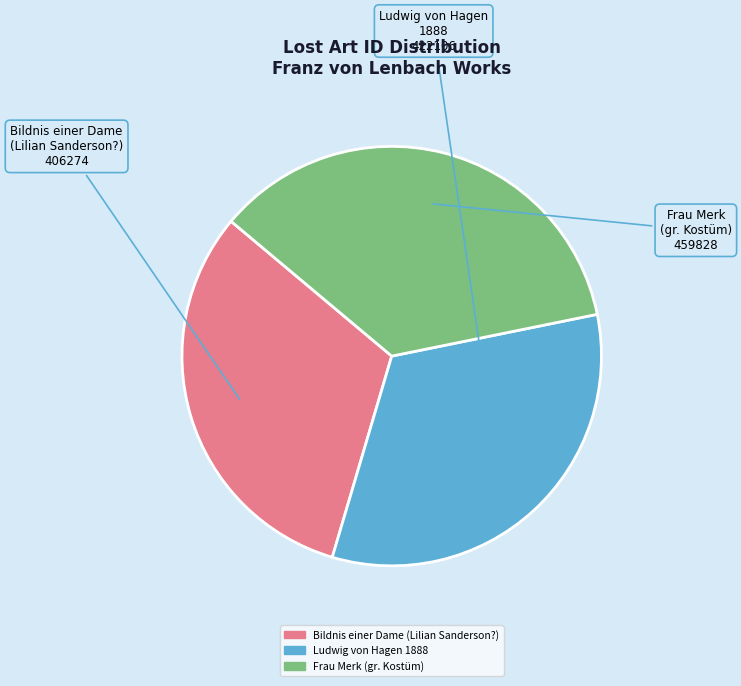

The Ludwig von Hagen 1888 slice represents 22% of the pie. True or false?

False